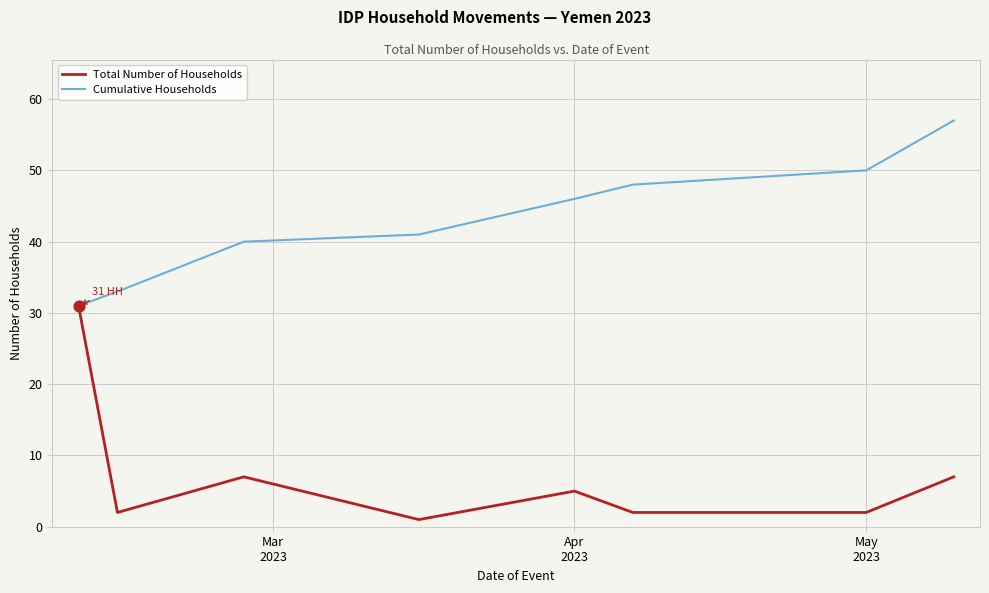

Which series has the largest total across all categories?

Cumulative Households